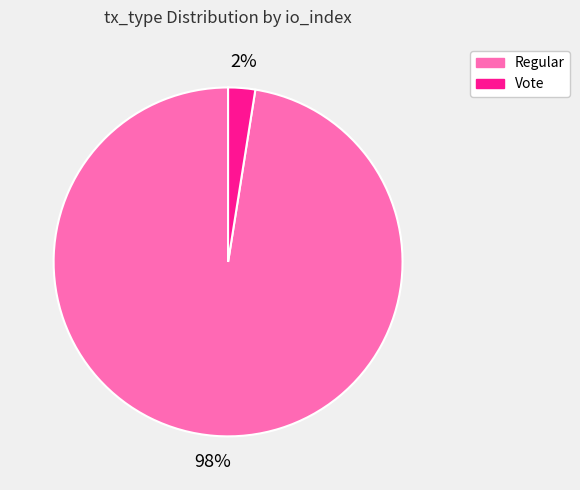

To the nearest percent, what is the average slice percentage?

50%